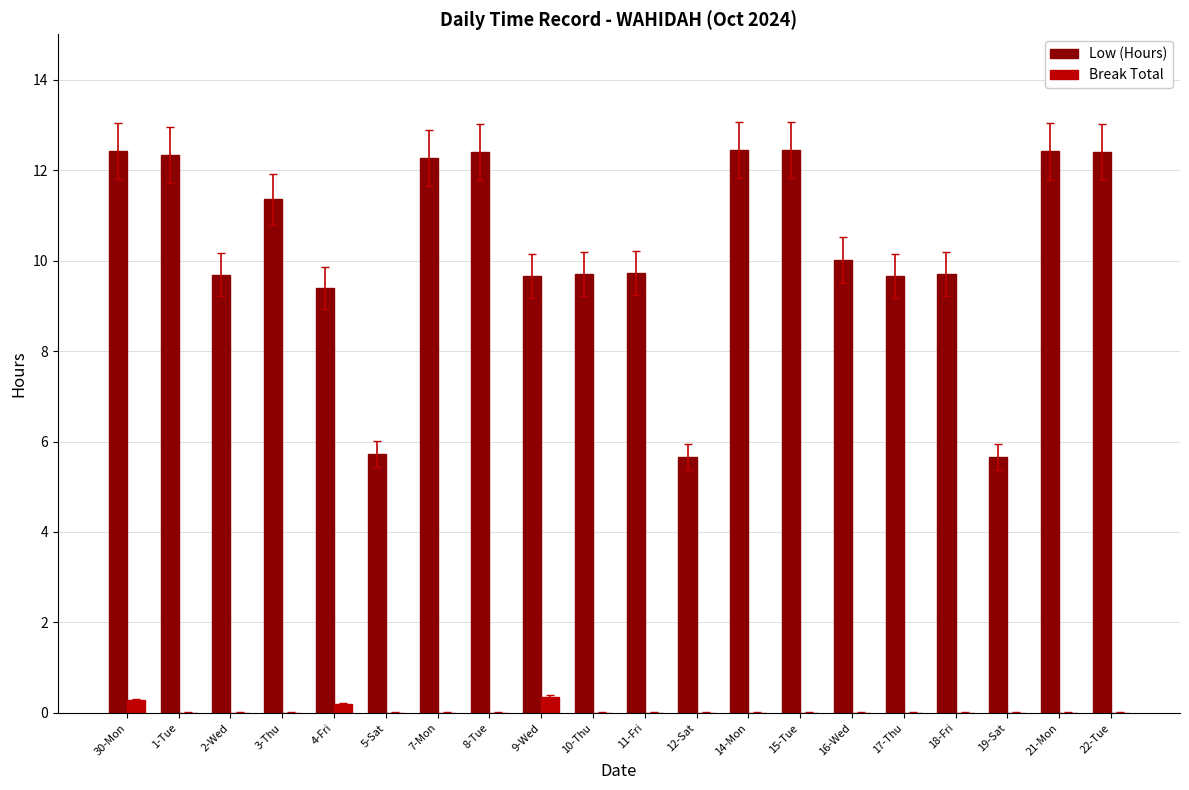

What is the maximum value for Low (Hours)?

12.4